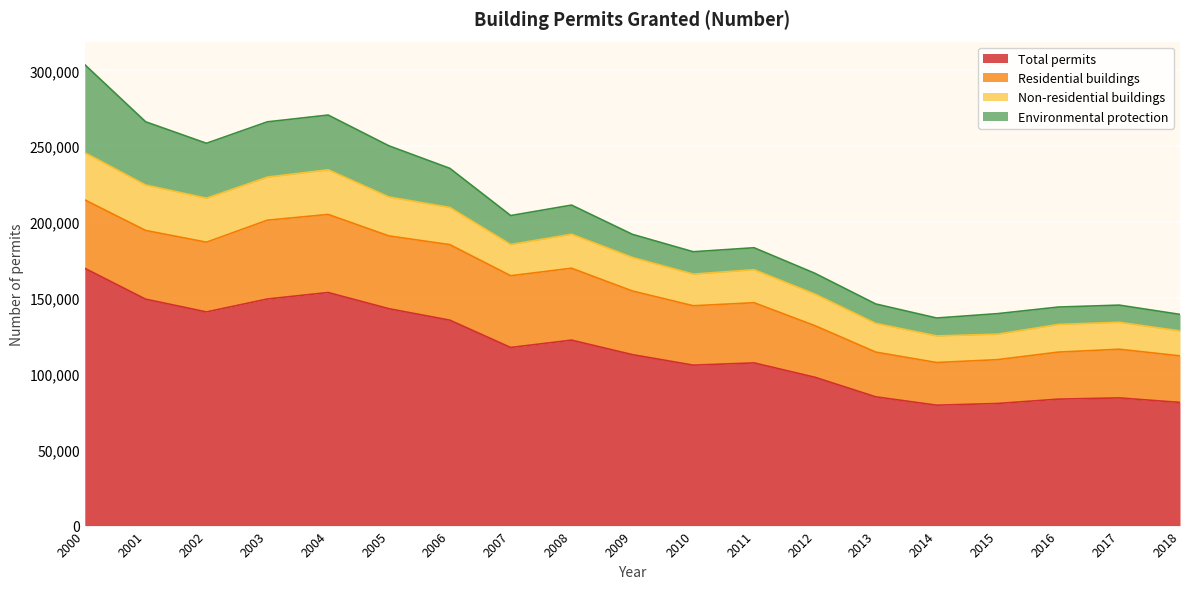

True or false: Total permits has a value of 141231 at 2015.

False